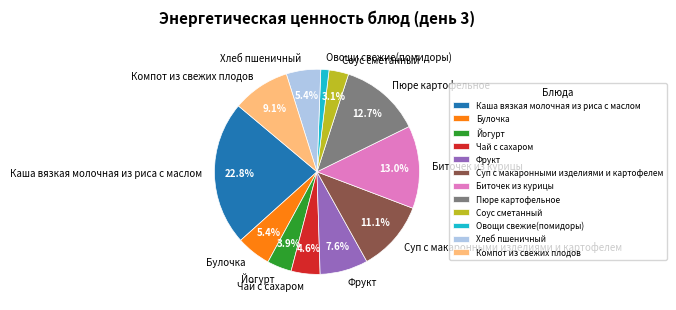

True or false: Фрукт accounts for 8% of the total.

True